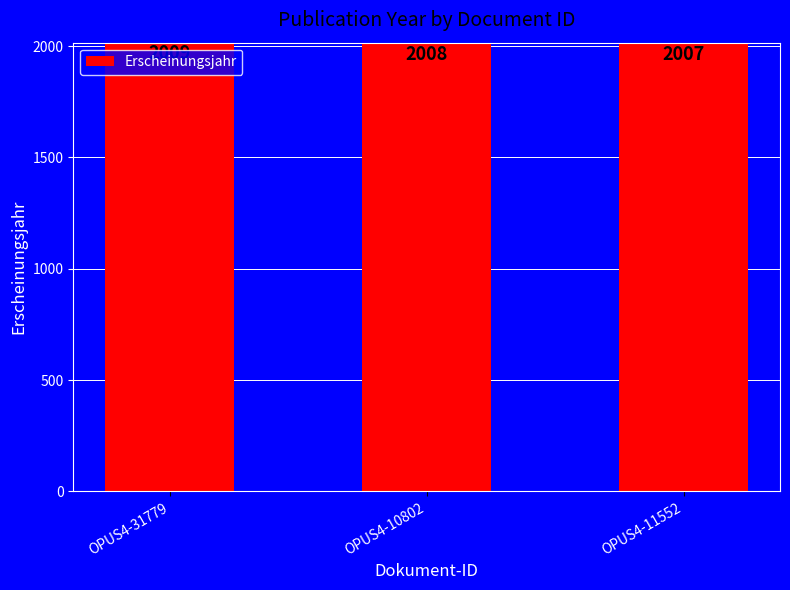

What is the difference between the maximum and second lowest values?

1